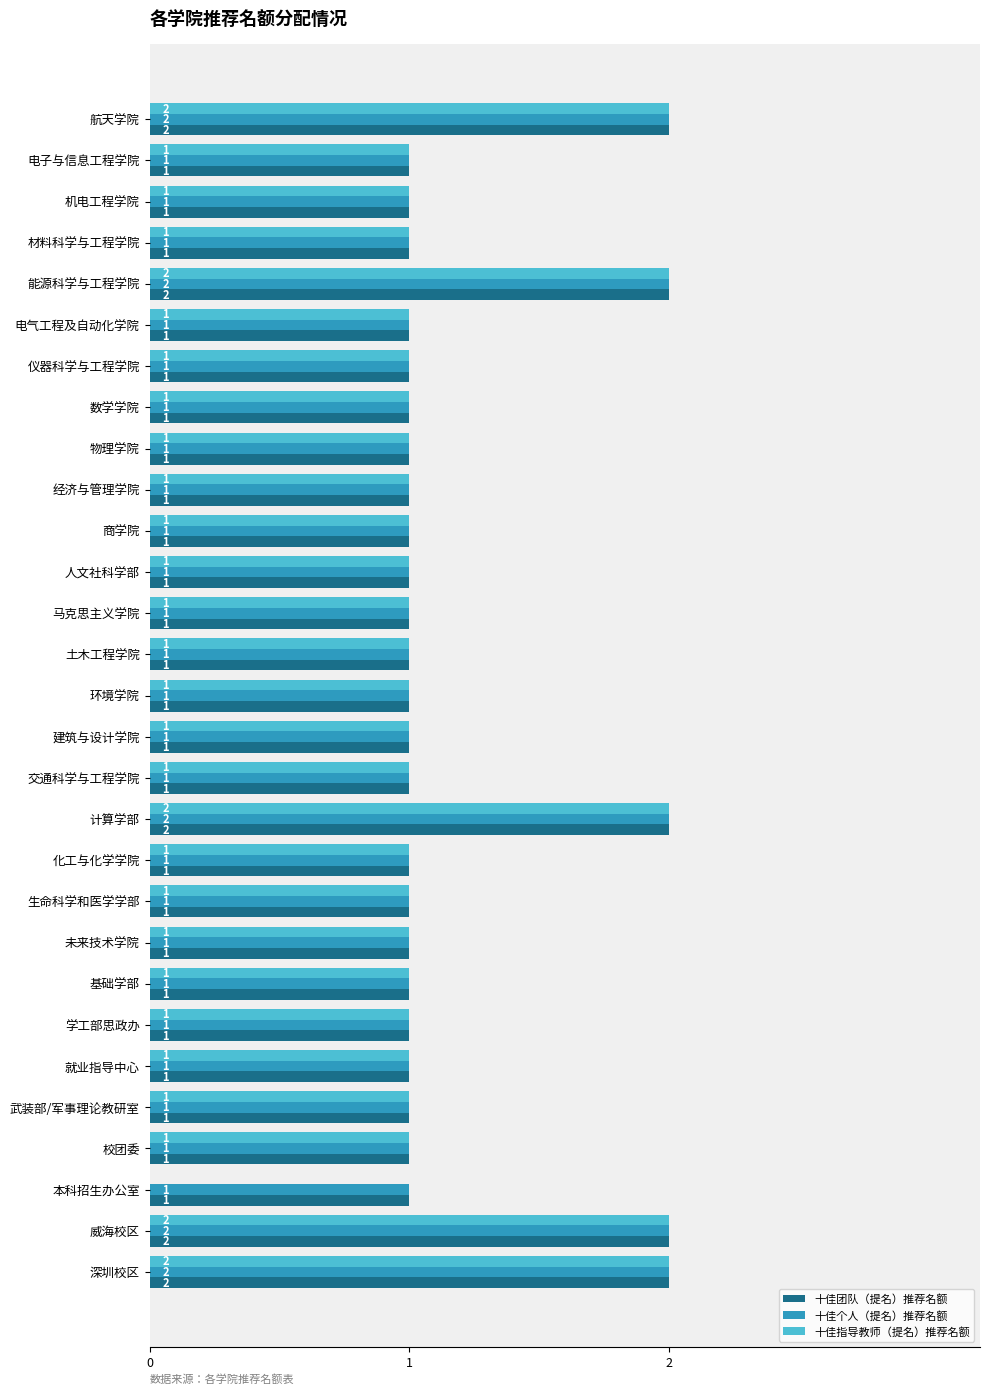

True or false: 十佳团队（提名）推荐名额 has a value of 2 at 经济与管理学院.

False